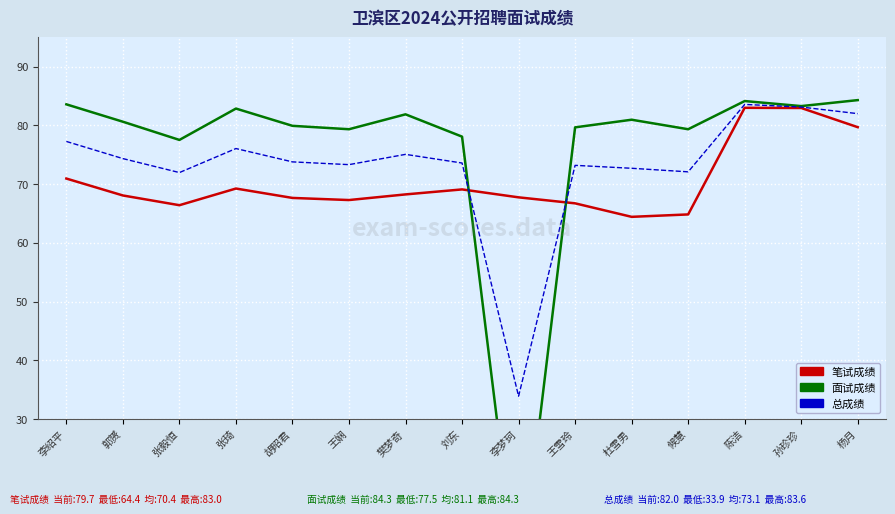

How many categories are shown in the chart?

15